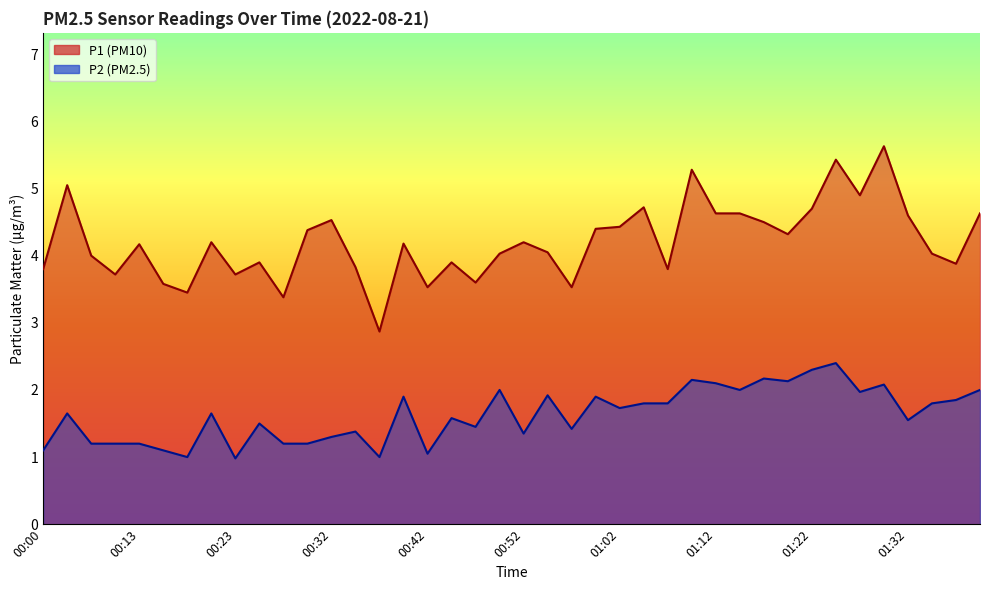

What is the label of the 9th point from the right?

01:20